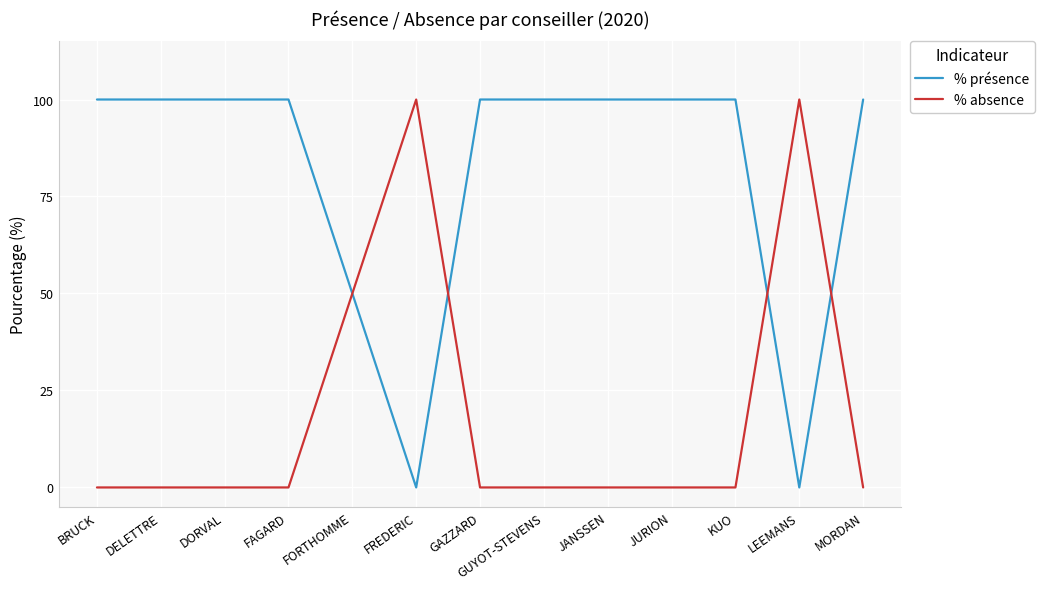

The % absence series shows -51 at KUO. True or false?

False